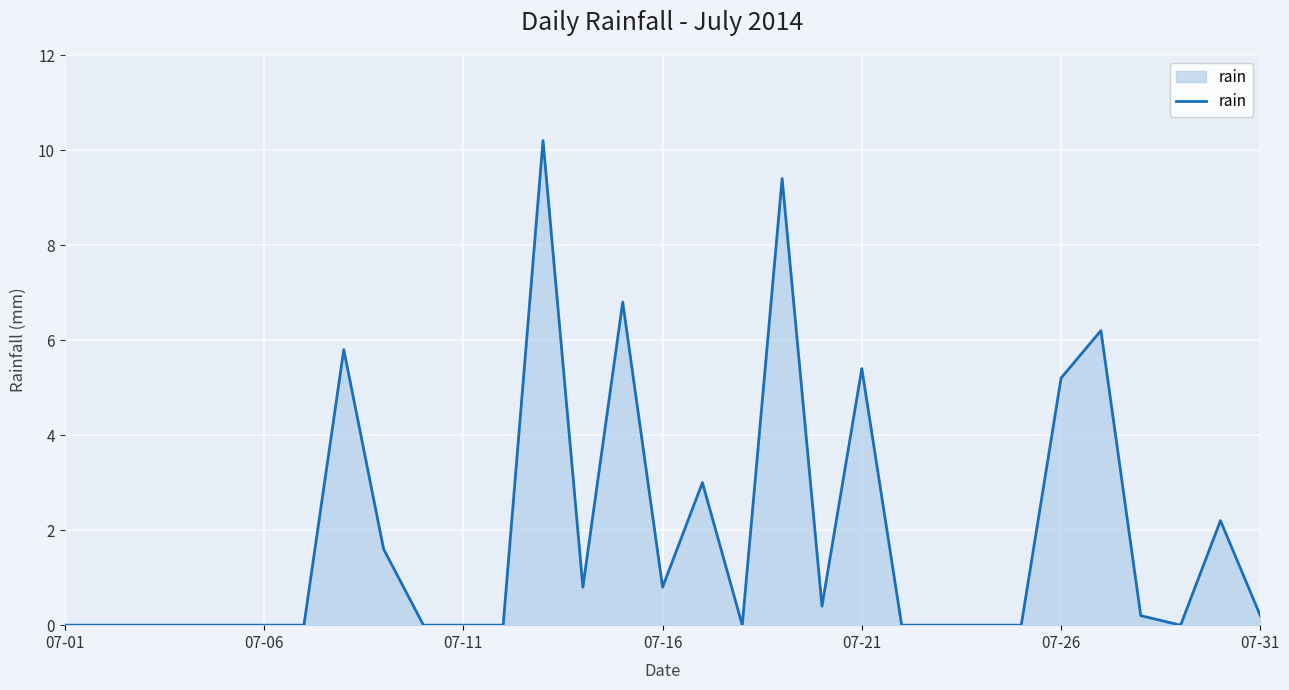

What is the greatest value displayed?

10.2